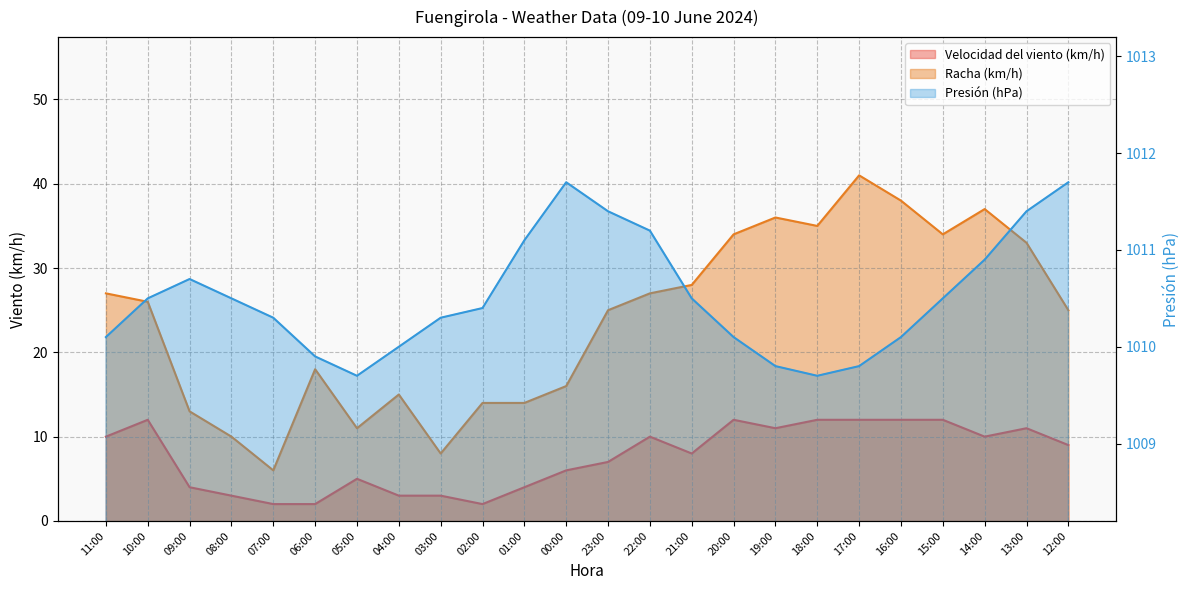

What is the label of the 20th point from the right?

07:00